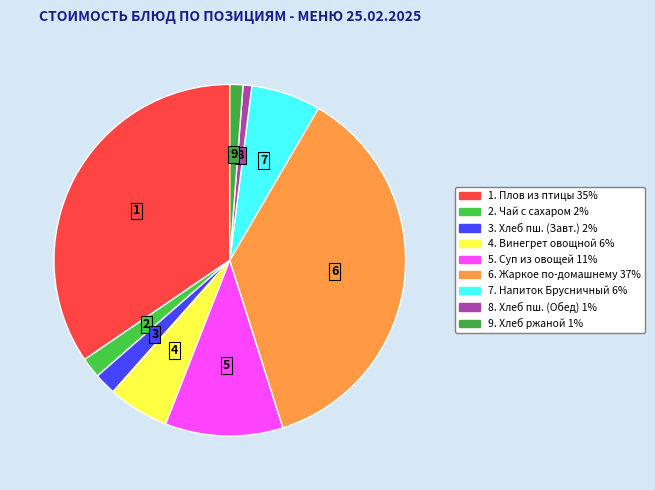

Is there any slice that represents more than half of the pie?

No